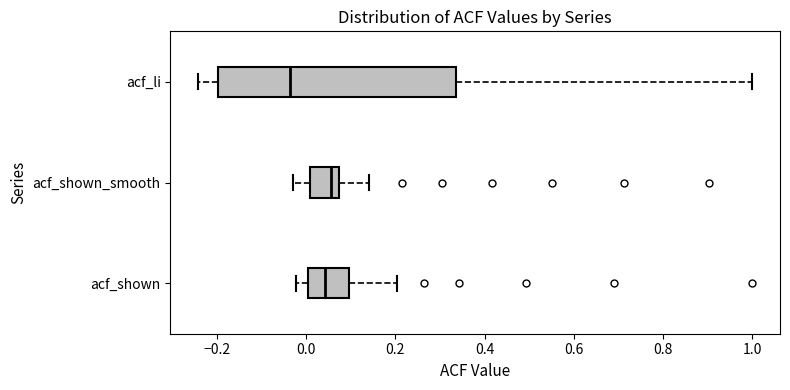

Comparing the boxes themselves (not the whiskers), which one is the widest?

acf_li